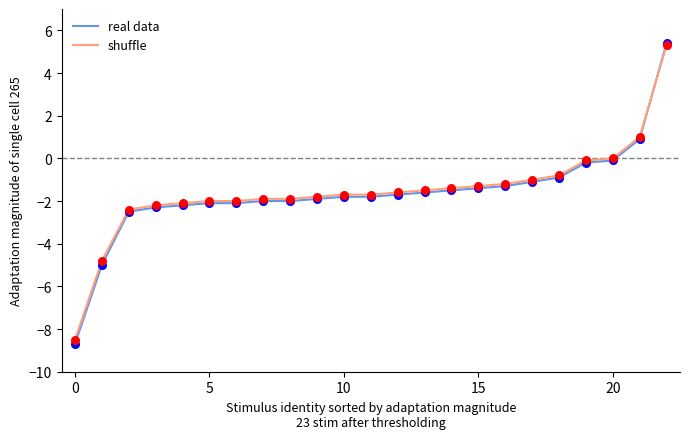

Which series has the widest spread of values?

real data